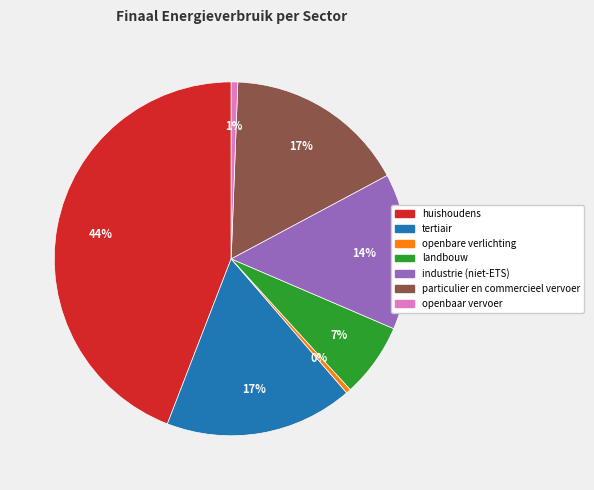

Is it true that openbaar vervoer is 16% of the pie?

False